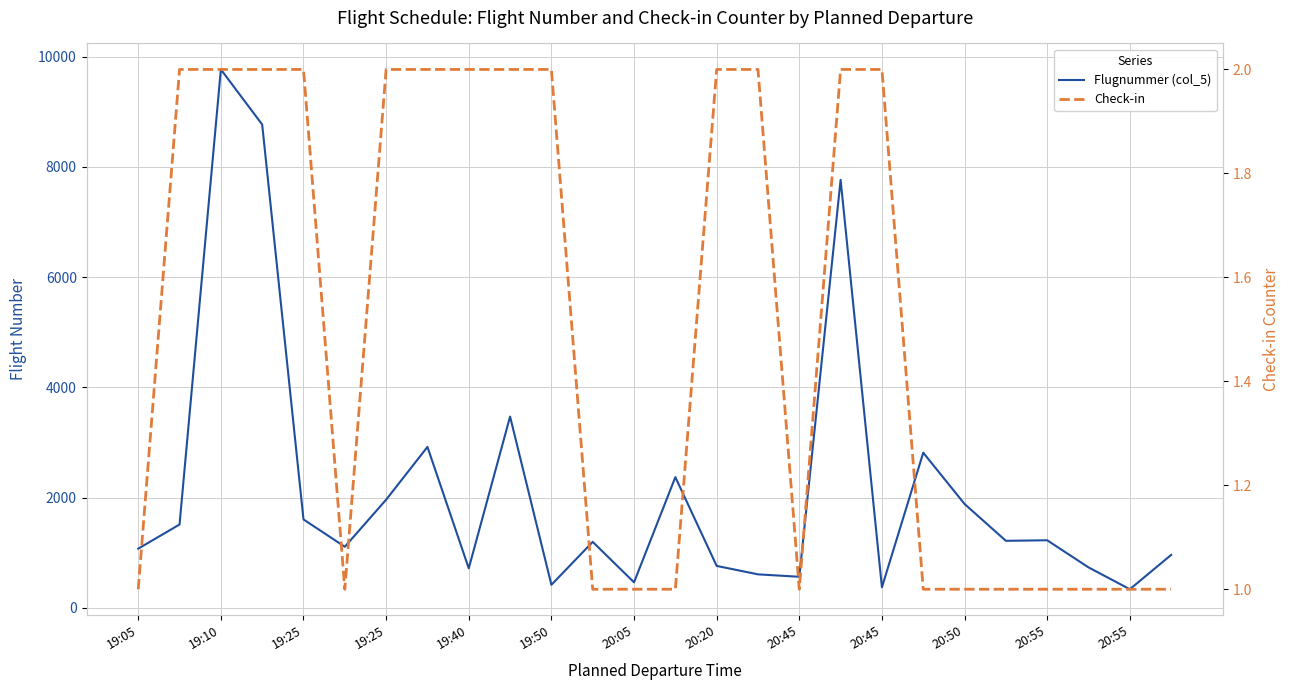

Rank the series at 17 from highest to lowest value.

Flugnummer (col_5), Check-in